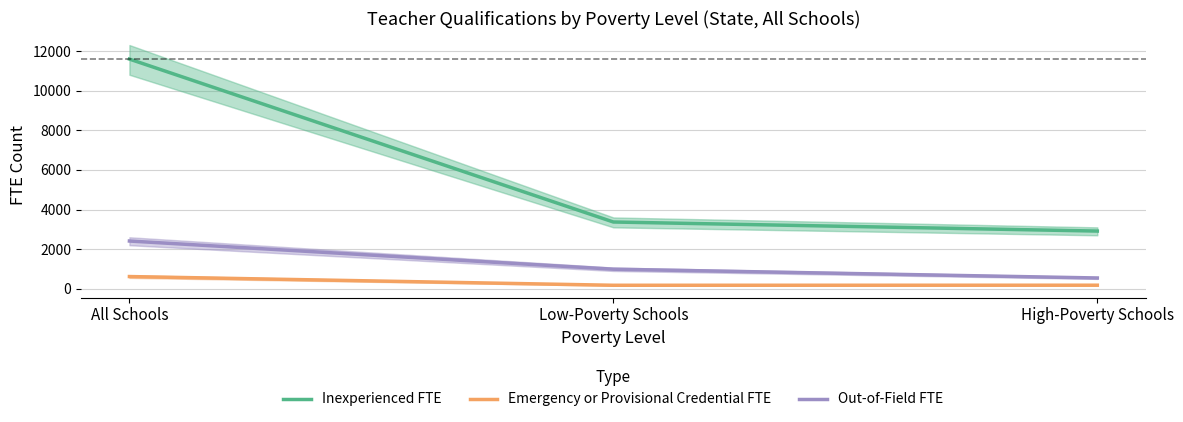

True or false: Emergency or Provisional Credential FTE has a value of 617.8 at All Schools.

True